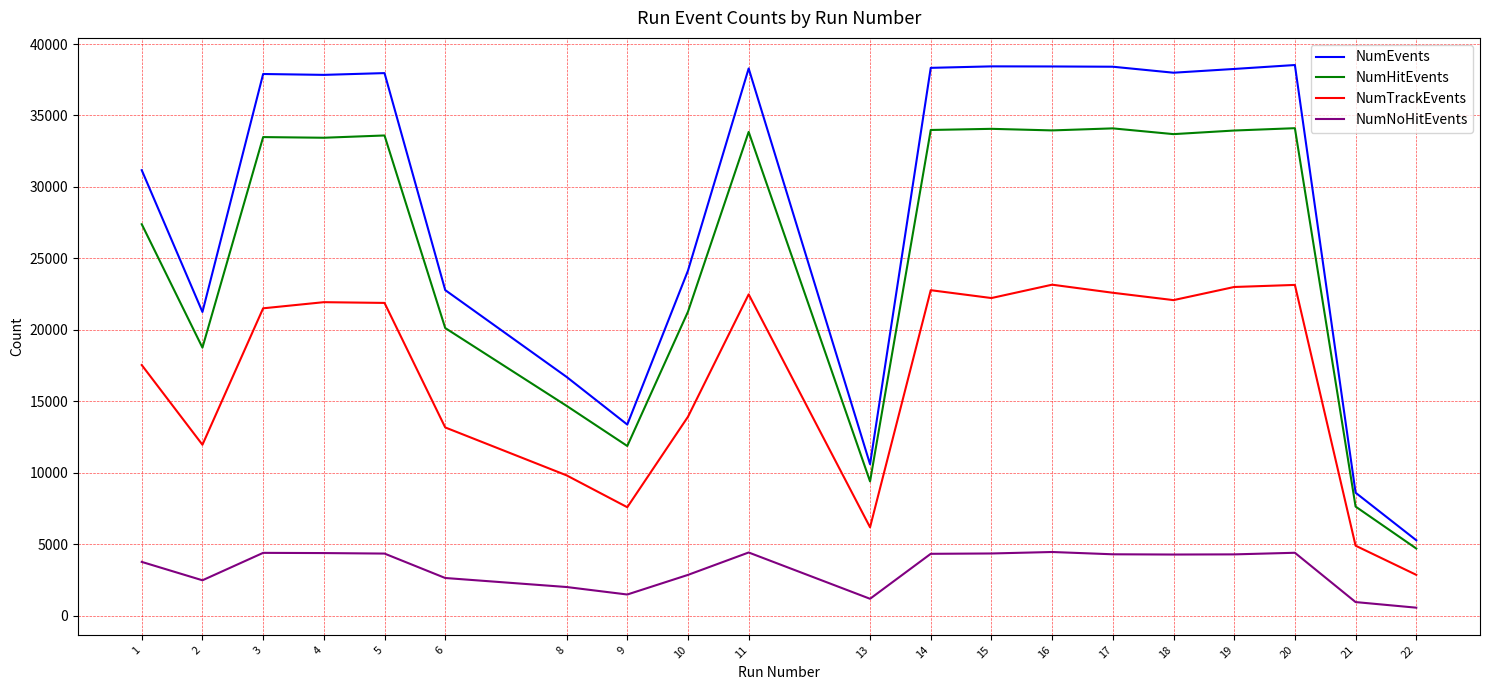

What is the difference between the maximum and minimum values in the NumNoHitEvents series?

3894